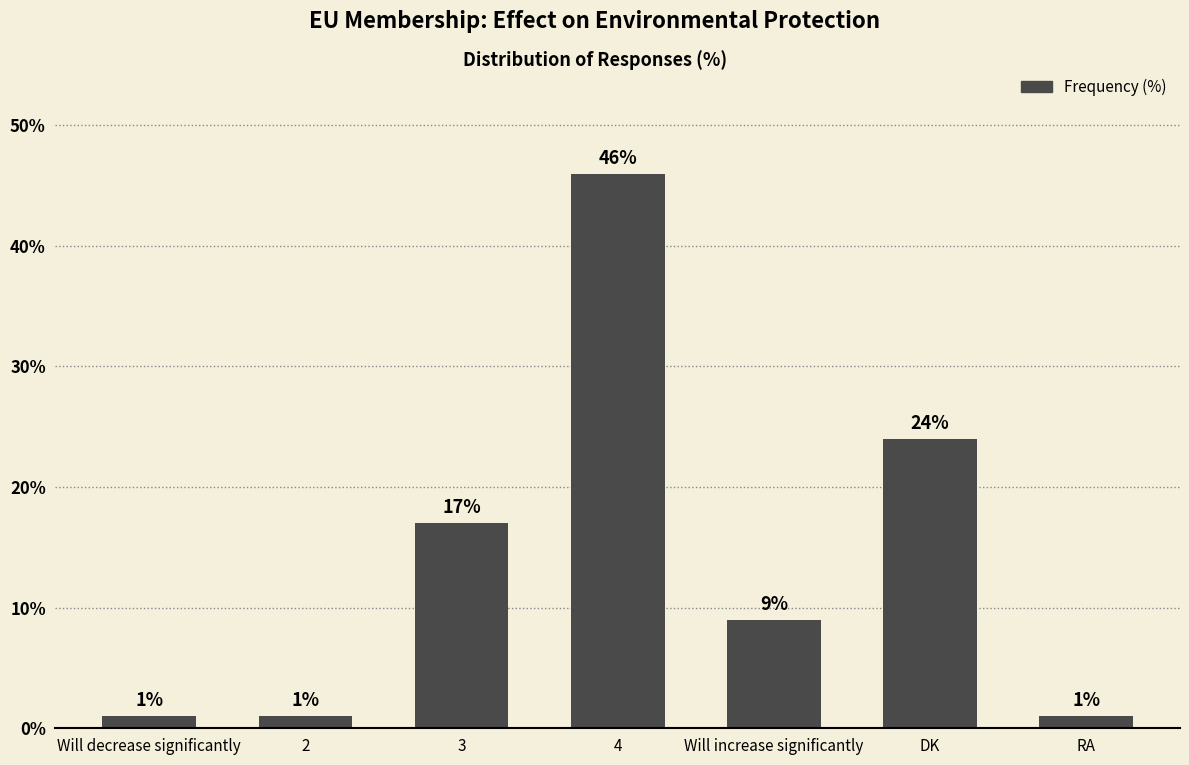

At which category does the chart reach its peak across all series?

4